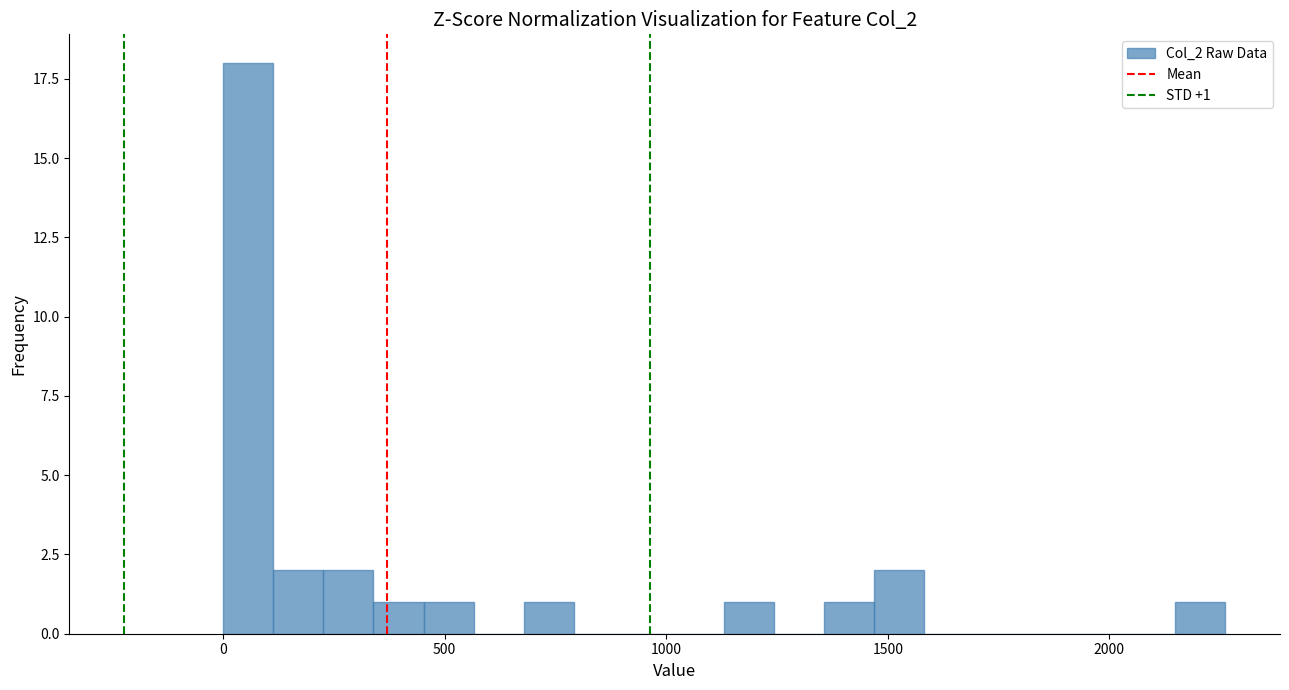

Read against the x-axis, roughly where is the centre of the tallest bar?

50